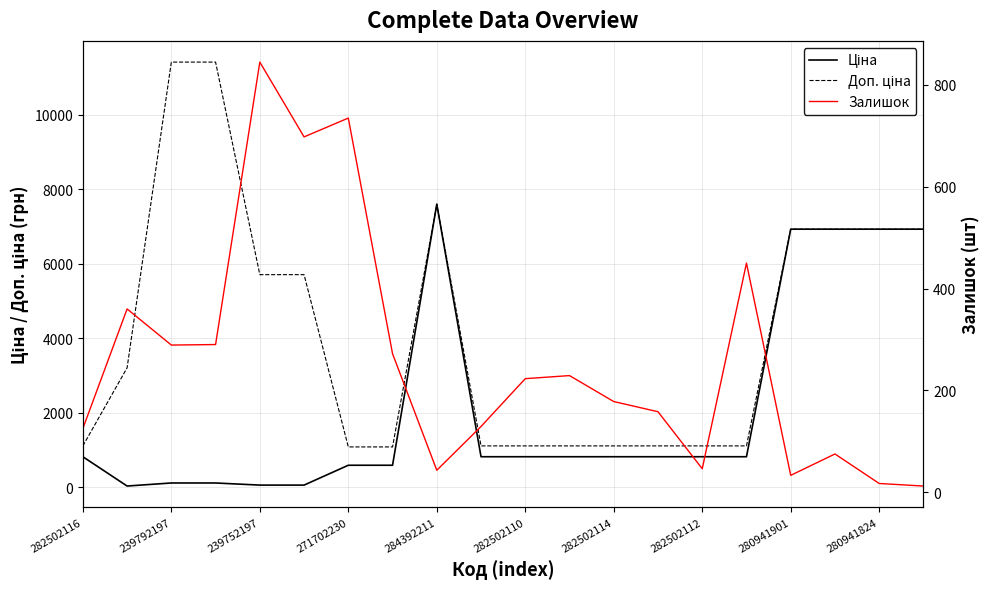

True or false: Доп. ціна and Ціна intersect in this chart.

False